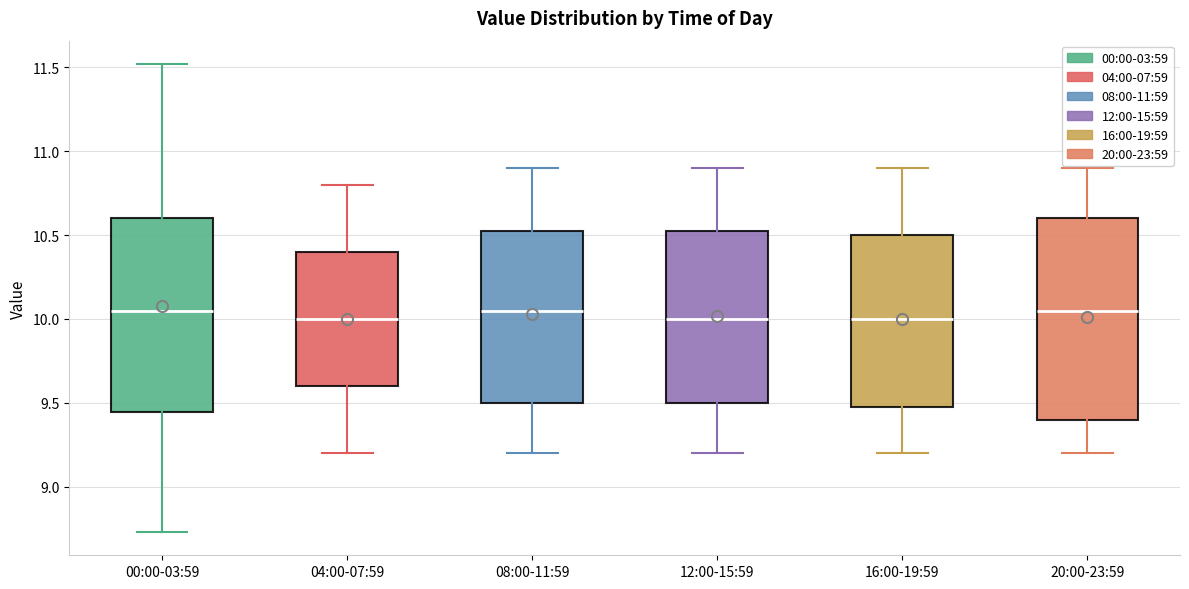

Reading left to right, read every box against the y-axis: the position of its median line, the range the box covers, and the ends of its whiskers. The values are not printed on the chart, so give them approximately, as read against the axis.

00:00-03:59: median 10.05, box 9.45 to 10.60, whiskers 8.75 to 11.50
04:00-07:59: median 10.00, box 9.60 to 10.40, whiskers 9.20 to 10.80
08:00-11:59: median 10.05, box 9.50 to 10.55, whiskers 9.20 to 10.90
12:00-15:59: median 10.00, box 9.50 to 10.55, whiskers 9.20 to 10.90
16:00-19:59: median 10.00, box 9.50 to 10.50, whiskers 9.20 to 10.90
20:00-23:59: median 10.05, box 9.40 to 10.60, whiskers 9.20 to 10.90